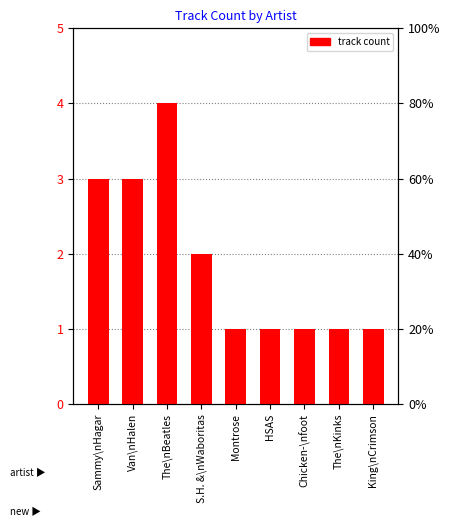

What is the minimum value shown in the chart?

1